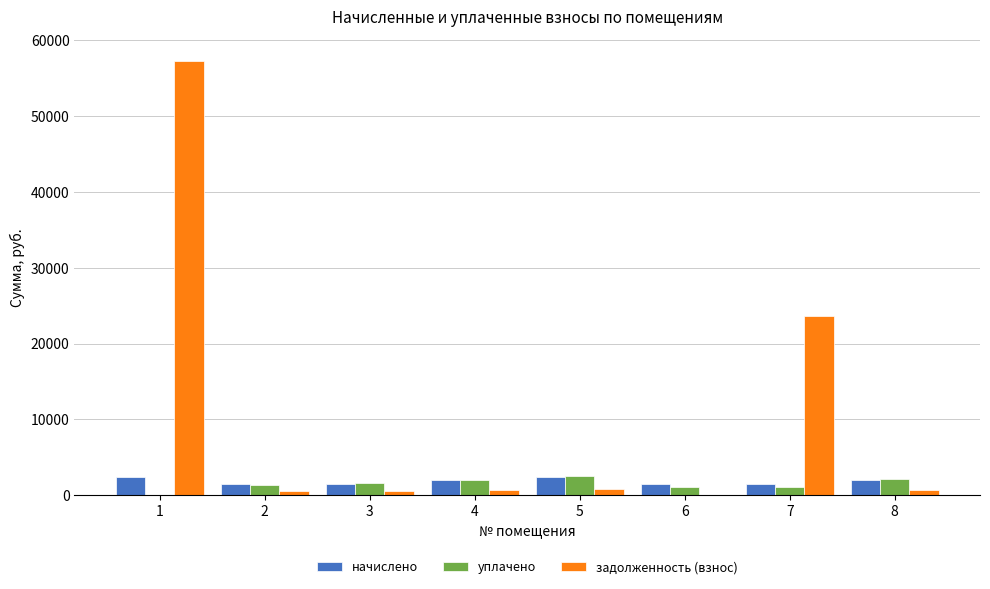

Count the number of categories in the chart.

8